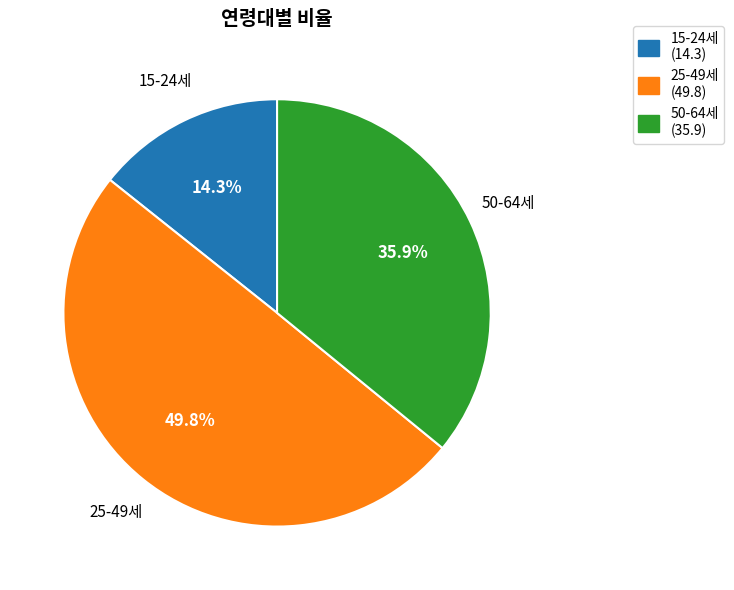

How many segments does this pie chart have?

3